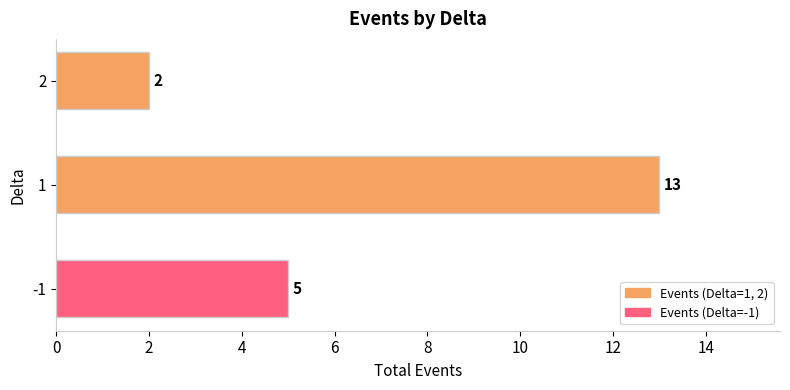

True or false: the data shows 13 at 1.

True